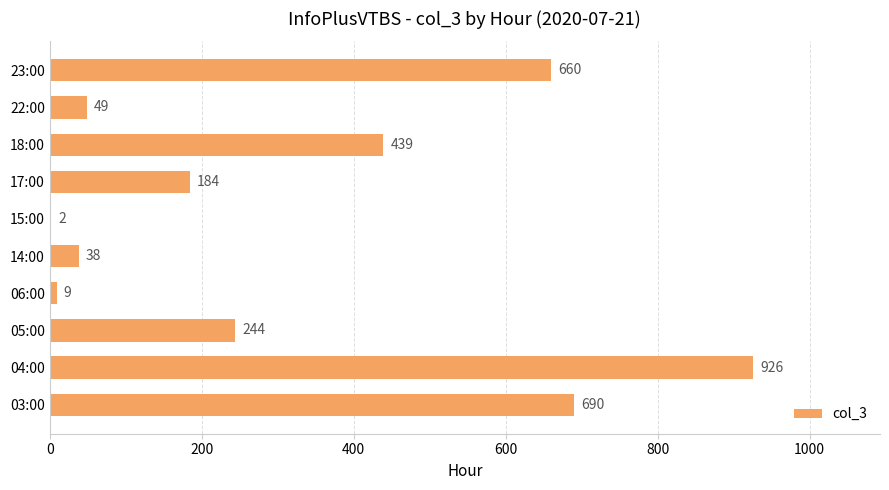

What is the sum of all values?

3241